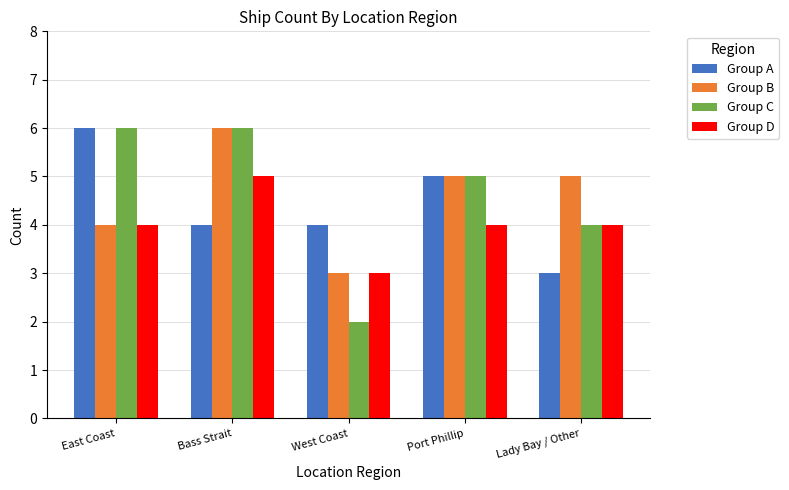

What is the total value across all series at East Coast?

20